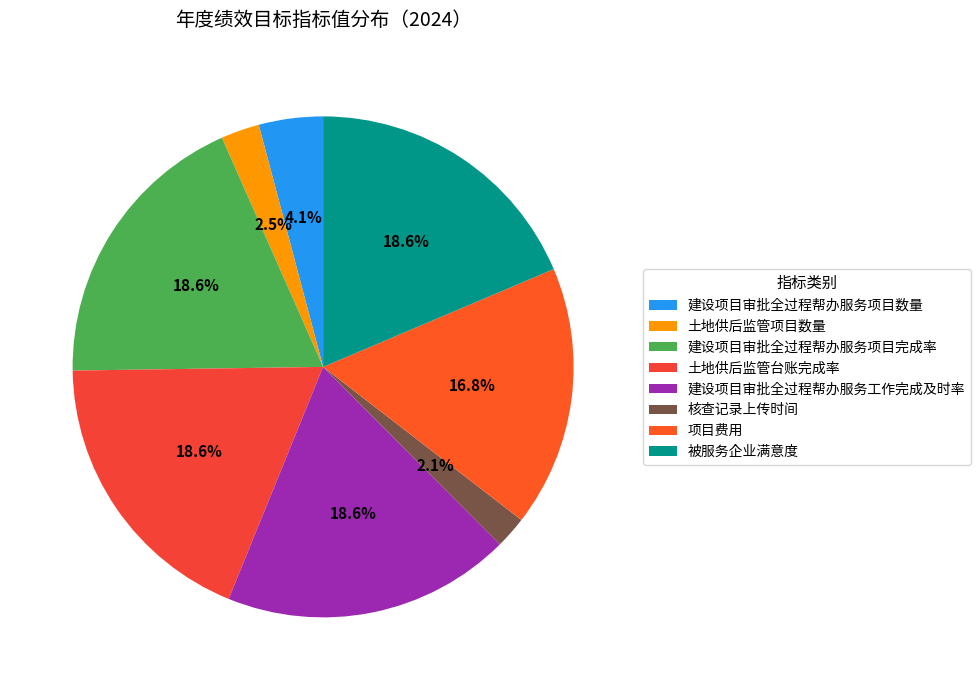

What is the ratio of the value at 土地供后监管项目数量 to the value at 被服务企业满意度?

0.1